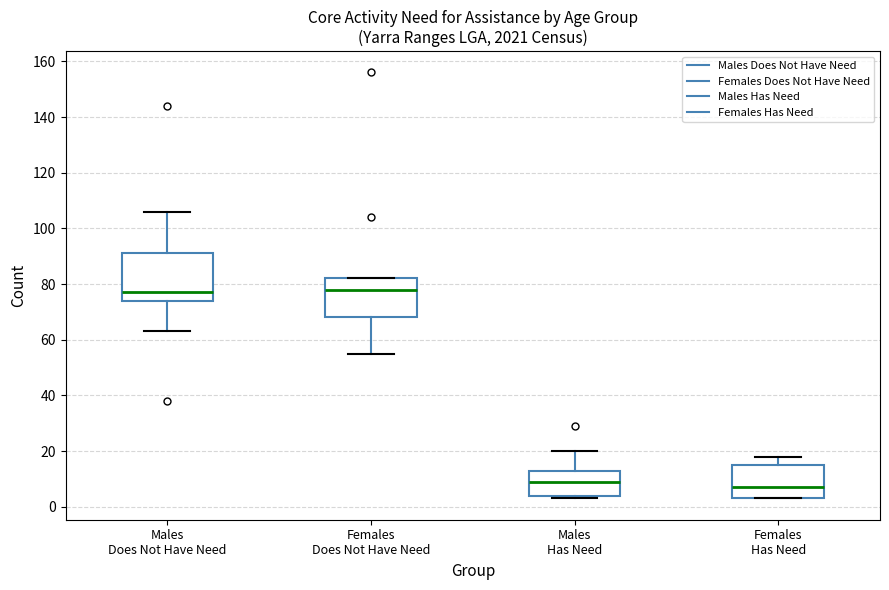

Comparing the boxes themselves (not the whiskers), which one is the tallest?

Males Does Not Have Need